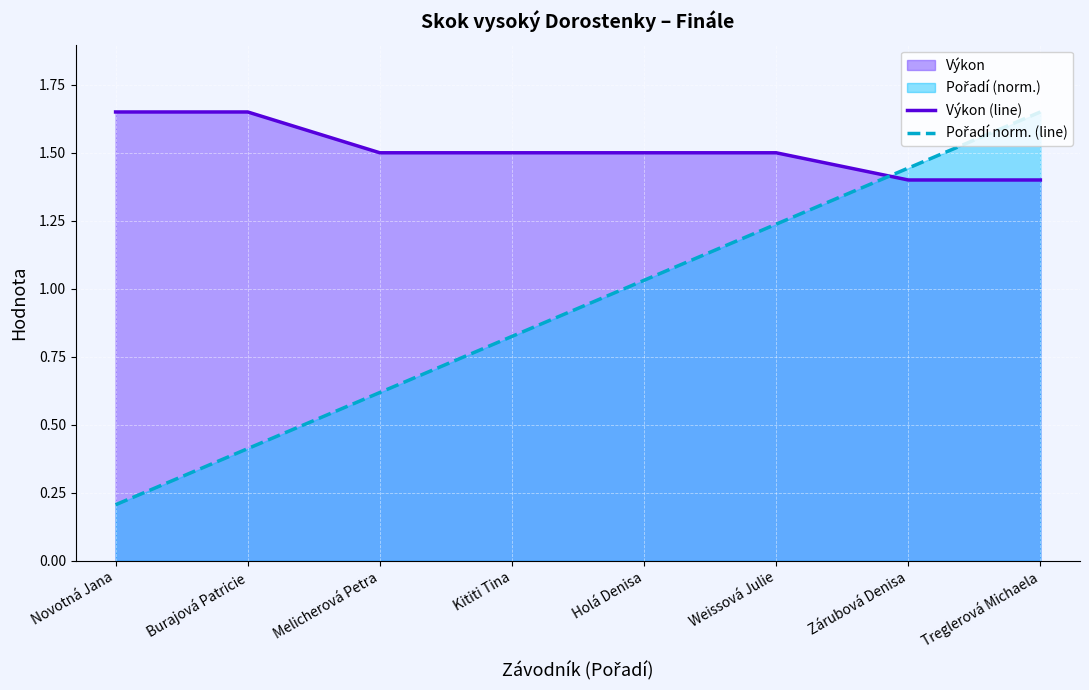

What position from the right is Burajová Patricie?

7